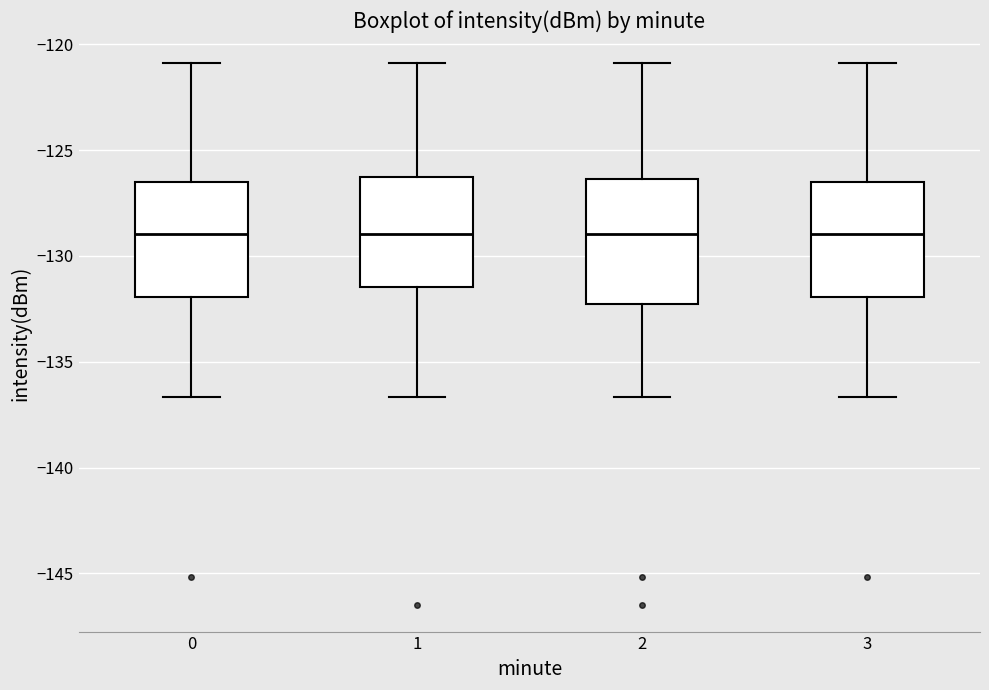

Reading left to right, read every box against the y-axis: the position of its median line, the range the box covers, and the ends of its whiskers. The values are not printed on the chart, so give them approximately, as read against the axis.

0: median -129.0, box -132.0 to -126.5, whiskers -136.5 to -121.0
1: median -129.0, box -131.5 to -126.5, whiskers -136.5 to -121.0
2: median -129.0, box -132.5 to -126.5, whiskers -136.5 to -121.0
3: median -129.0, box -132.0 to -126.5, whiskers -136.5 to -121.0